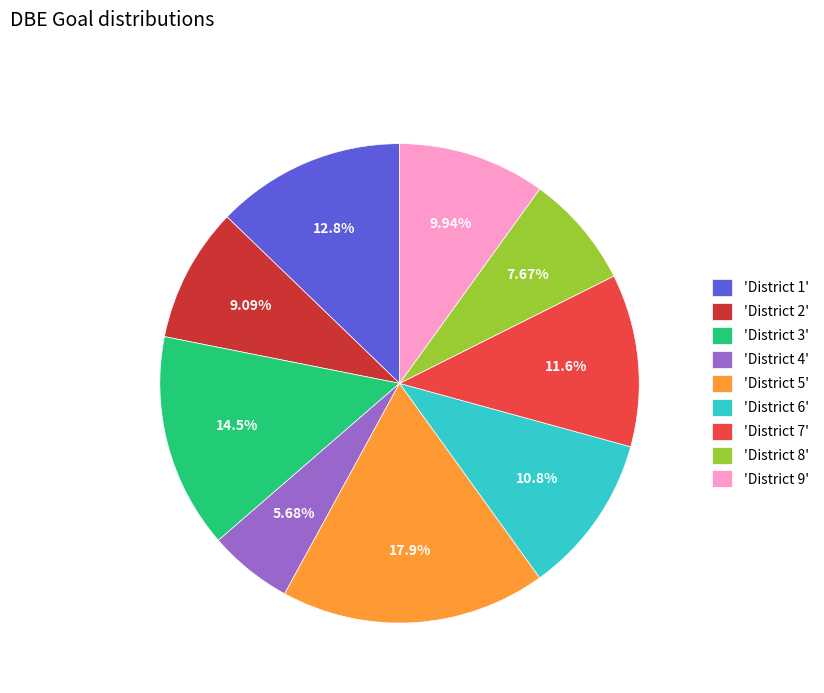

To the nearest percent, what is the difference between the largest and smallest slice percentages?

12%